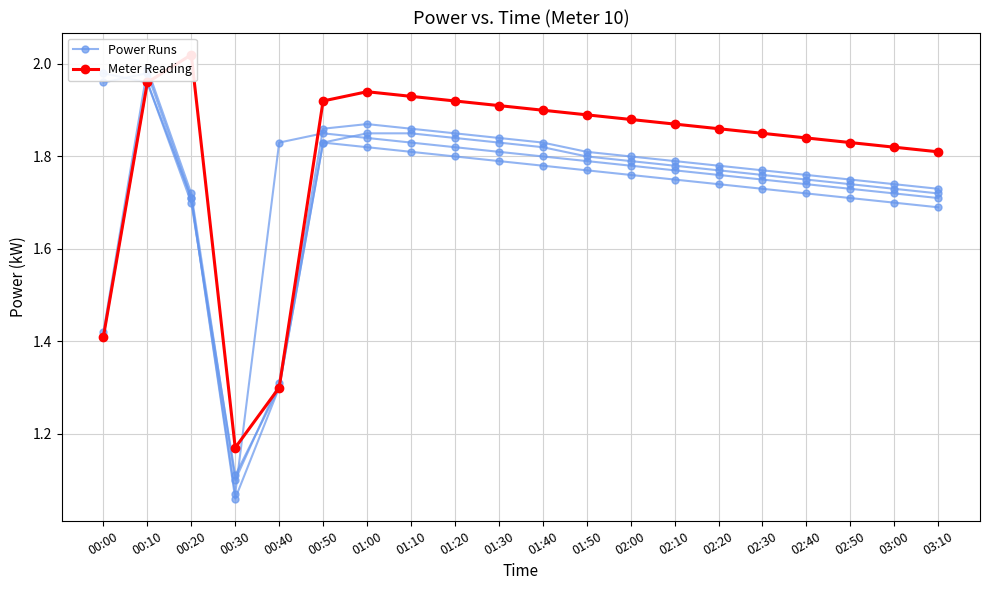

Which series changed the most between 02:20 and 03:10?

Power Runs